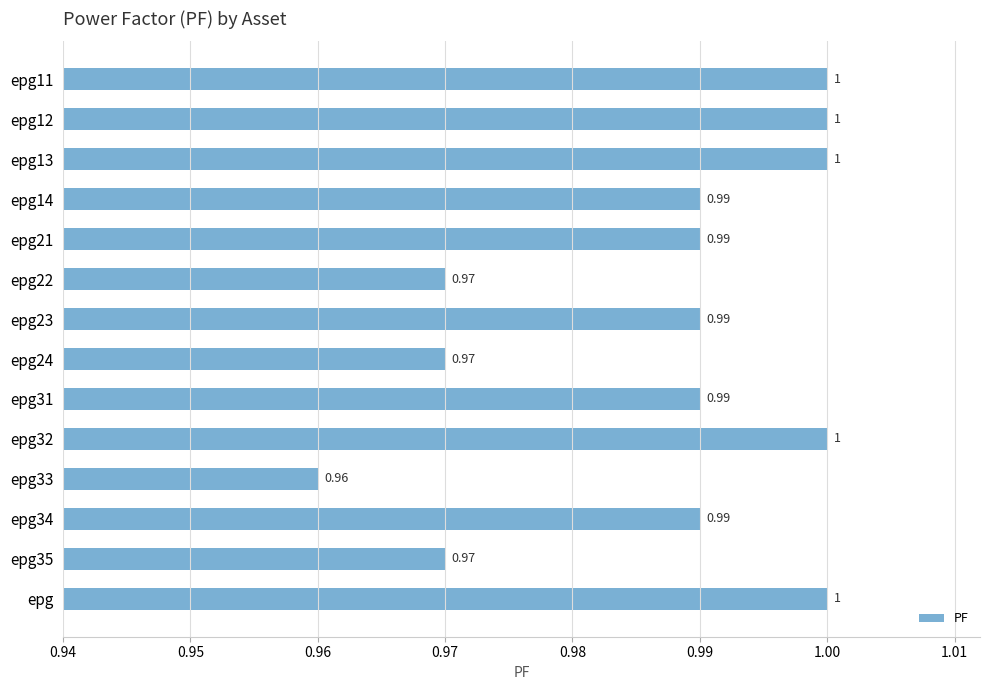

How many bars are there in total?

14